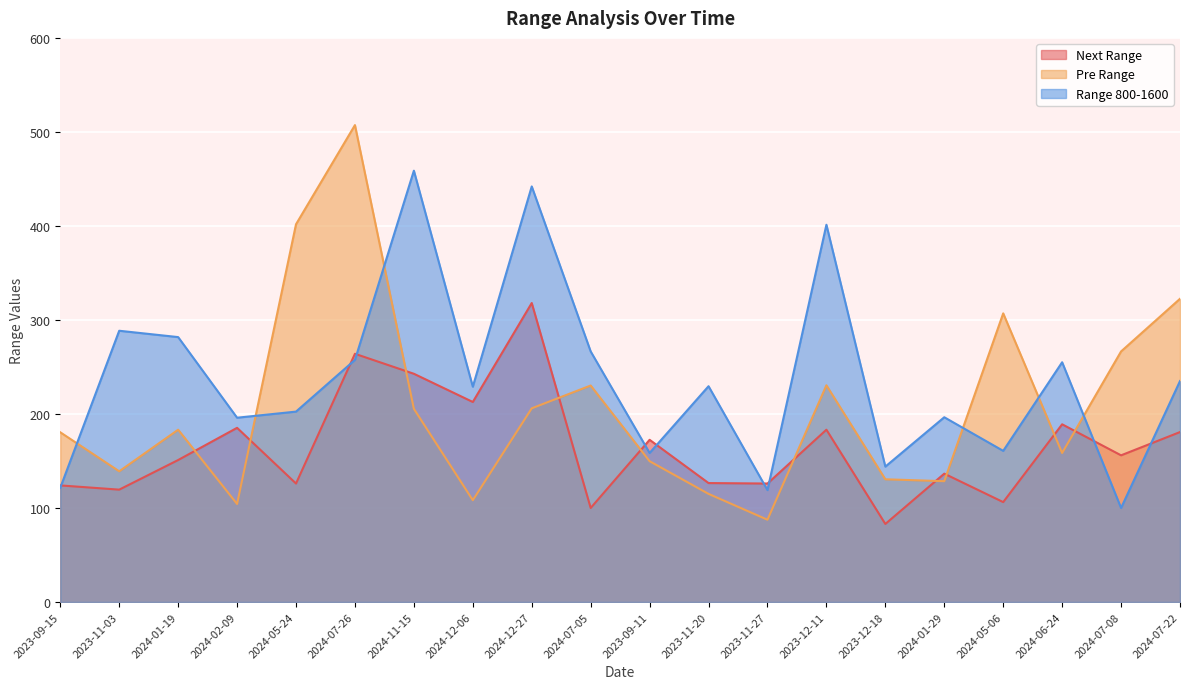

At 2023-11-20, list the series in order from smallest to largest.

Pre Range, Next Range, Range 800-1600